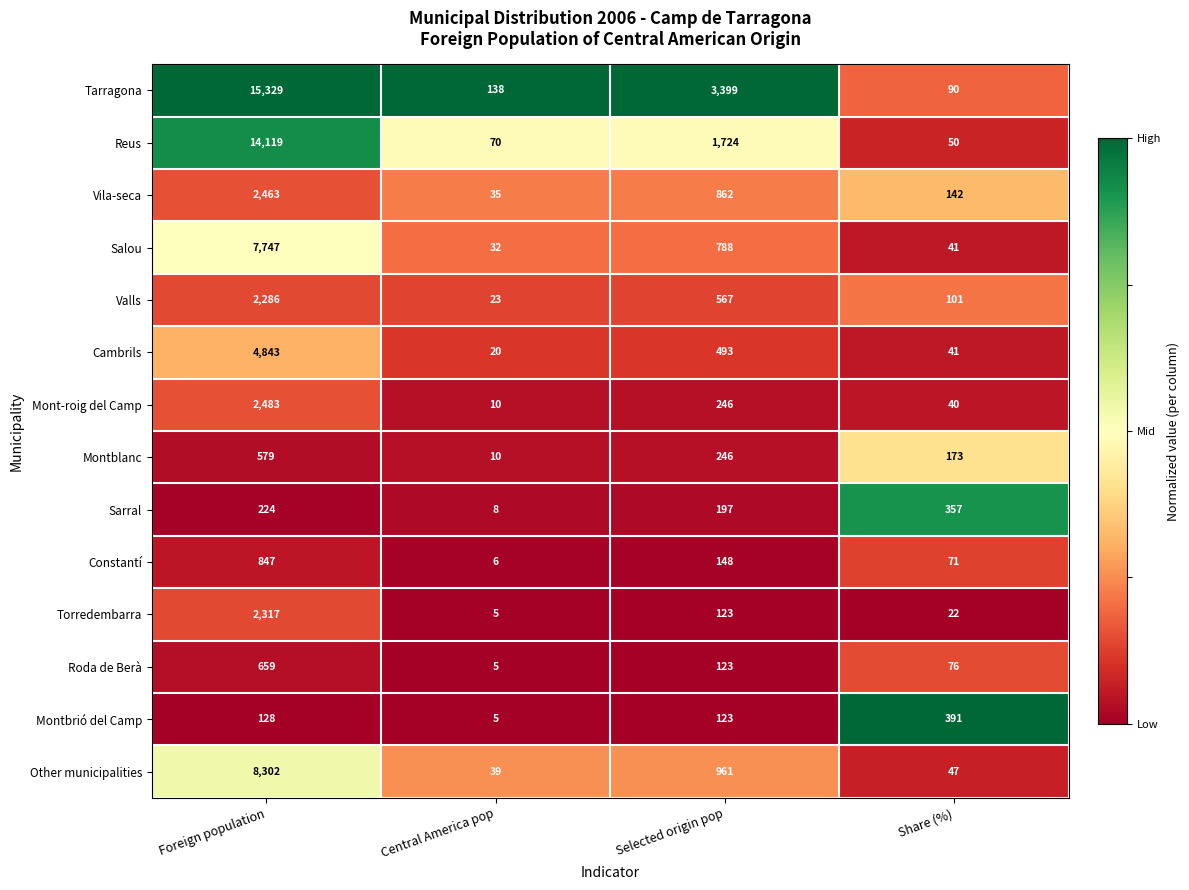

What is the approximate value of Mont-roig del Camp at Share (%), to the nearest 10?

40